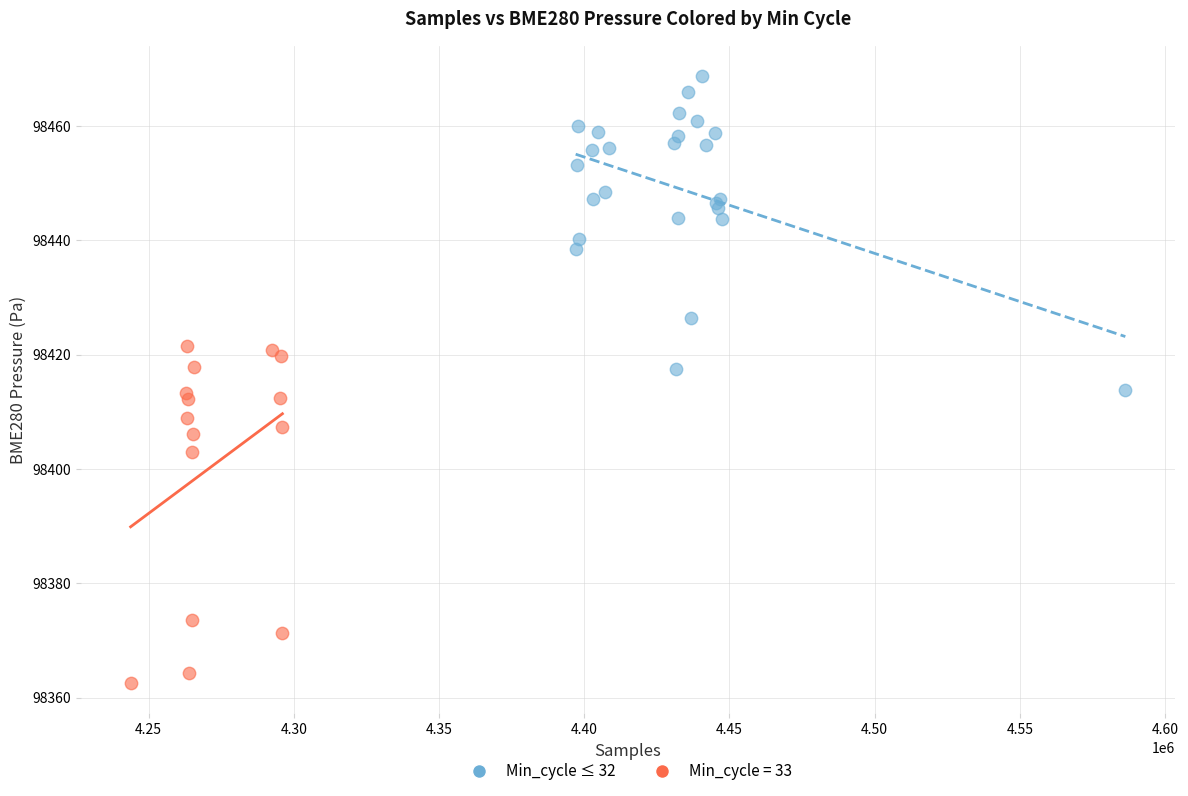

Which series contains the highest Y value?

Min_cycle ≤ 32